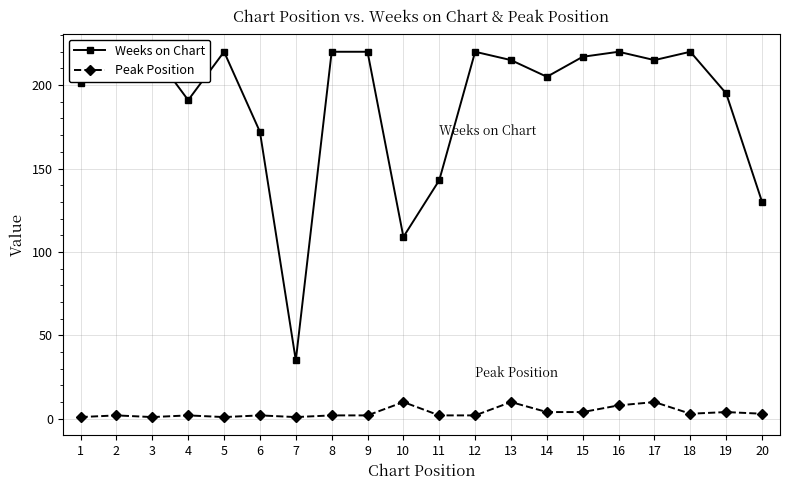

What are all the series names shown in the legend?

Weeks on Chart, Peak Position